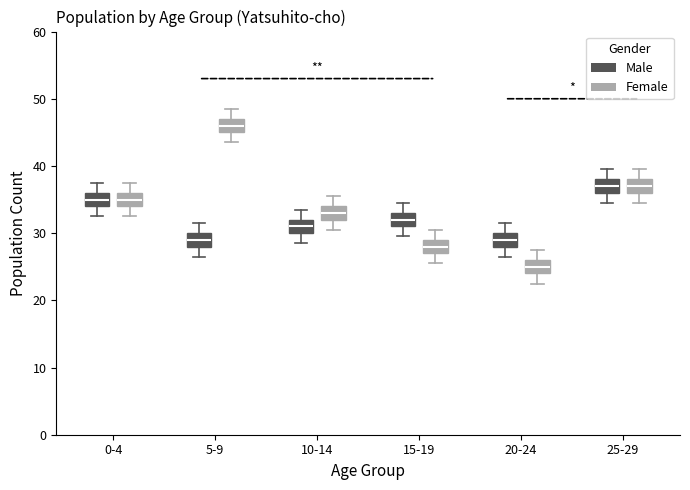

Reading left to right, transcribe this box plot: for each box, give where its median line is, the range the box spans, and where its two whiskers end, as read against the y-axis. The values are not printed on the chart, so give them approximately, as read against the axis.

0-4 (Male): median 35, box 34 to 36, whiskers 33 to 38
0-4 (Female): median 35, box 34 to 36, whiskers 33 to 38
5-9 (Male): median 29, box 28 to 30, whiskers 27 to 32
5-9 (Female): median 46, box 45 to 47, whiskers 44 to 49
10-14 (Male): median 31, box 30 to 32, whiskers 29 to 34
10-14 (Female): median 33, box 32 to 34, whiskers 31 to 36
15-19 (Male): median 32, box 31 to 33, whiskers 30 to 35
15-19 (Female): median 28, box 27 to 29, whiskers 26 to 31
20-24 (Male): median 29, box 28 to 30, whiskers 27 to 32
20-24 (Female): median 25, box 24 to 26, whiskers 23 to 28
25-29 (Male): median 37, box 36 to 38, whiskers 35 to 40
25-29 (Female): median 37, box 36 to 38, whiskers 35 to 40